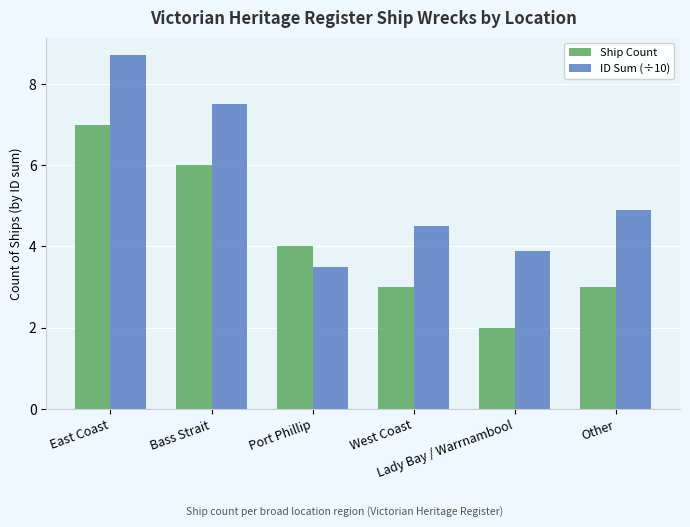

True or false: ID Sum (÷10) has a value of 3.9 at Lady Bay / Warrnambool.

True